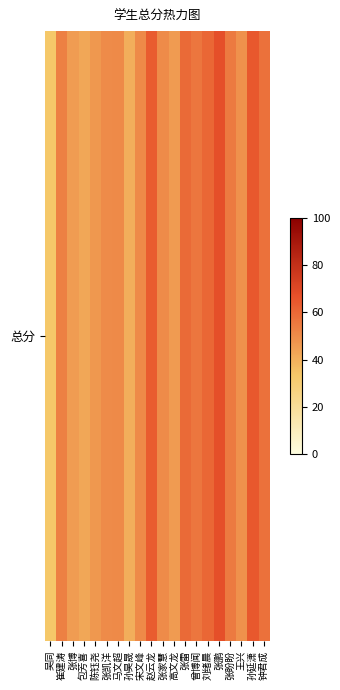

Between 王兴 and 赵云龙, which is larger?

赵云龙